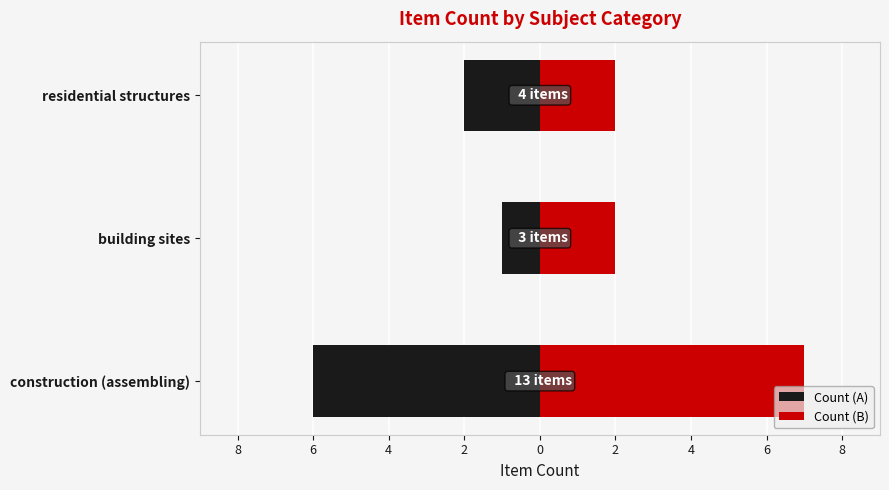

Which series has the widest spread of values?

Count (A)